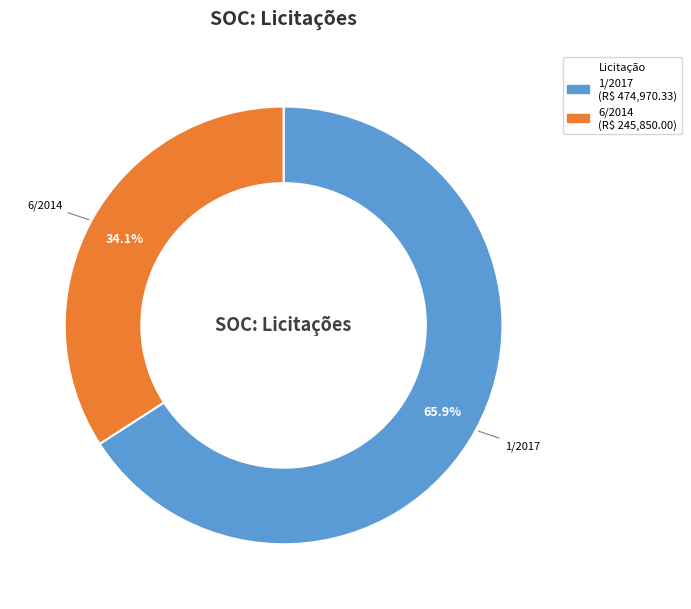

Does any single category account for the majority?

Yes